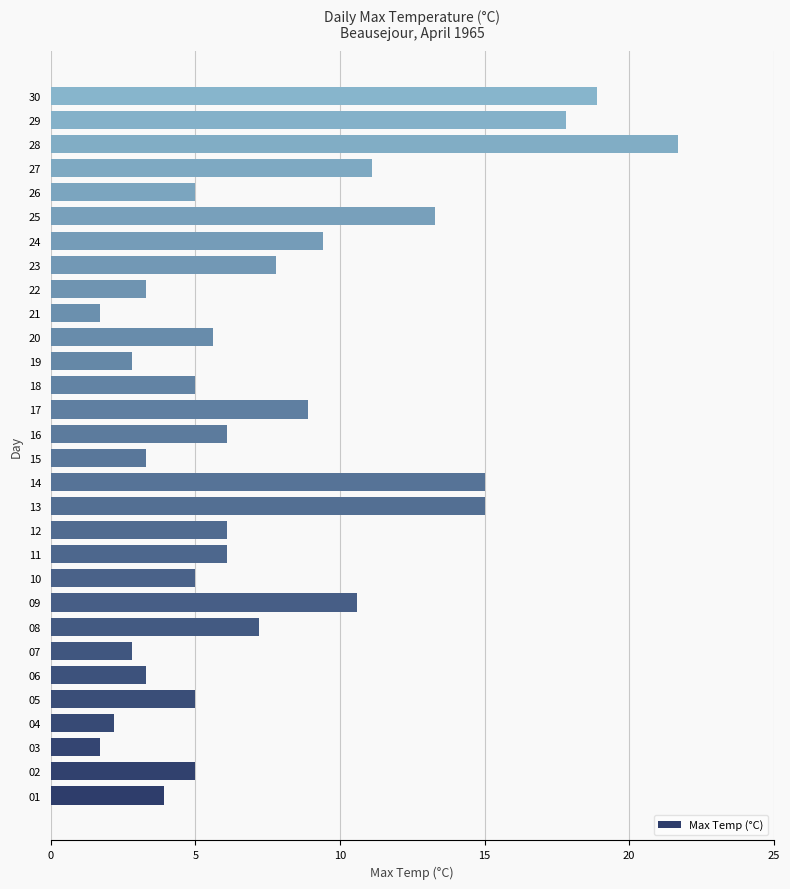

What value does the data have at 13?

15.0